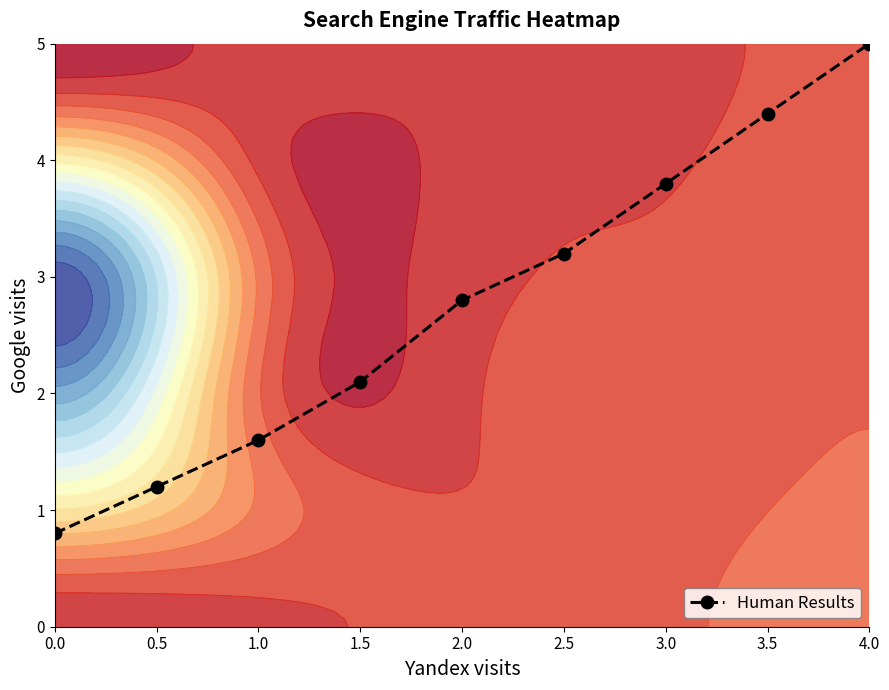

The value at 2.0 is 2.8. True or false?

True